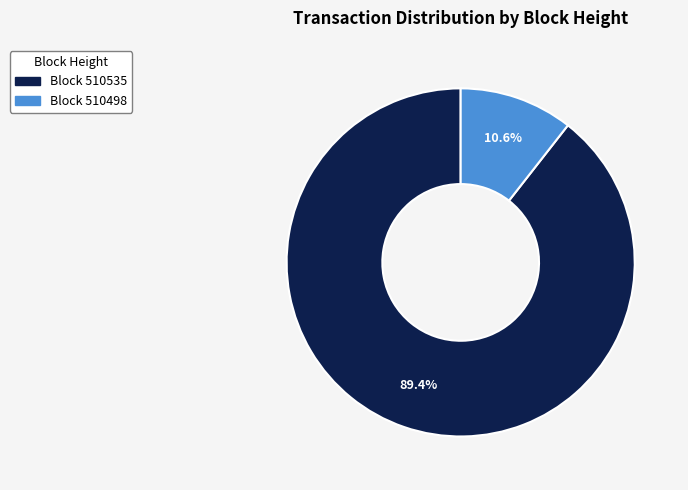

Is there a majority slice in this chart?

Yes